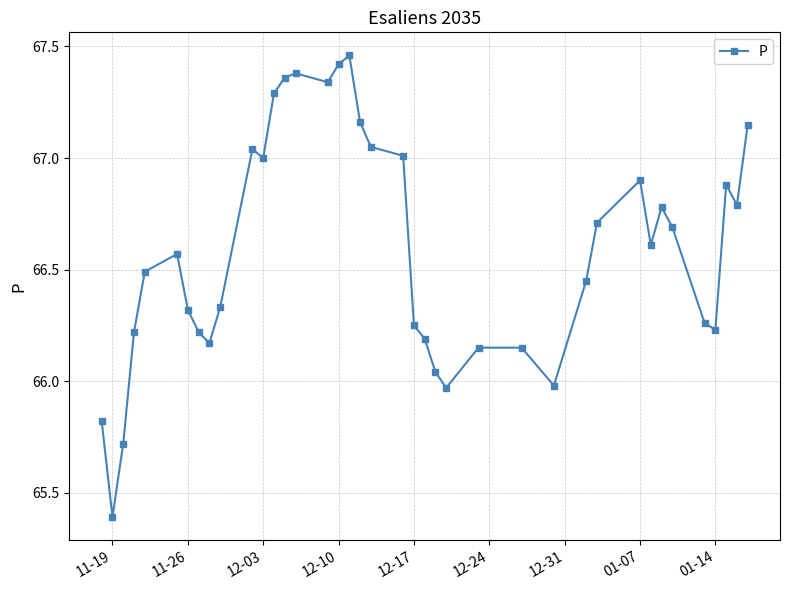

True or false: the data has more than 0 interior local peaks.

True